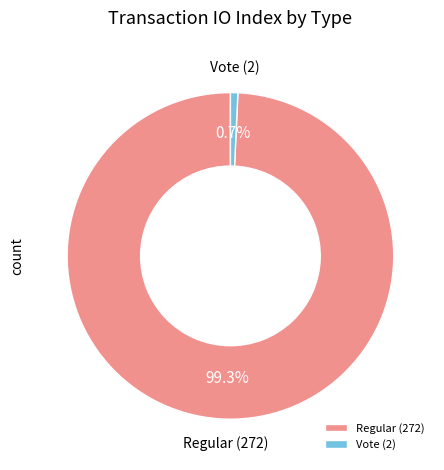

What is the total percentage of Vote (2) and Regular (272)?

100.0%